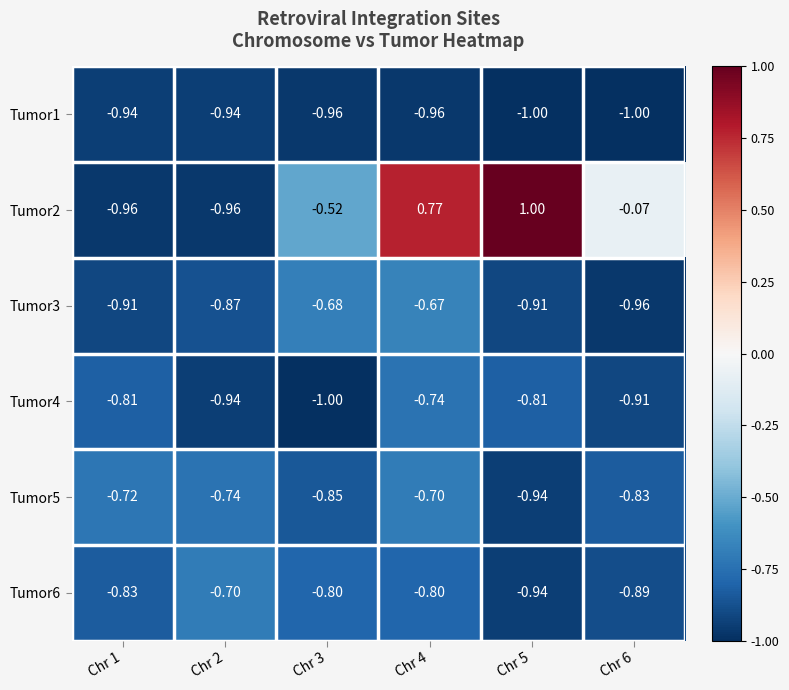

Count the number of categories in the chart.

6